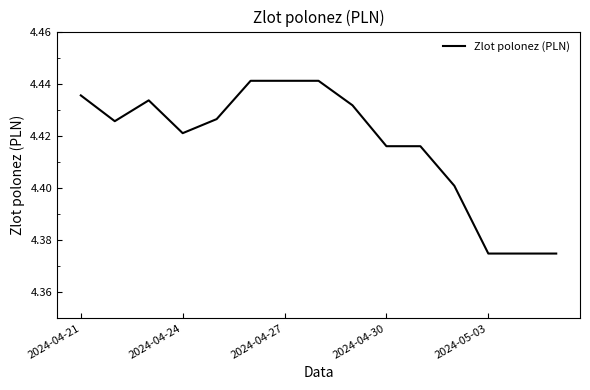

Count the number of data series in this chart.

1